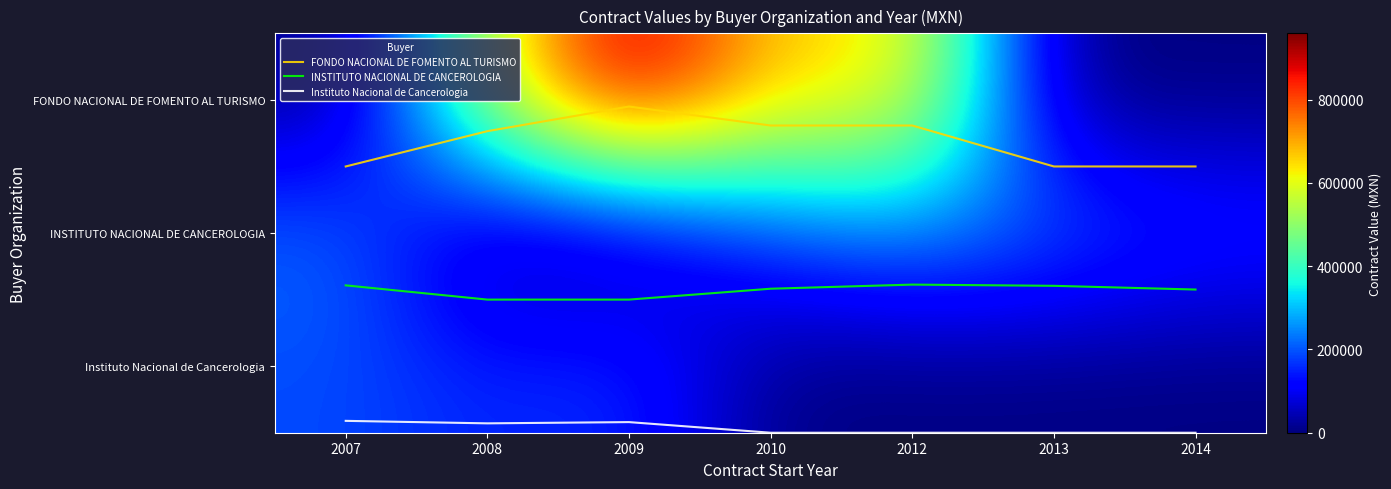

At how many categories does at least one series exceed 75933?

7